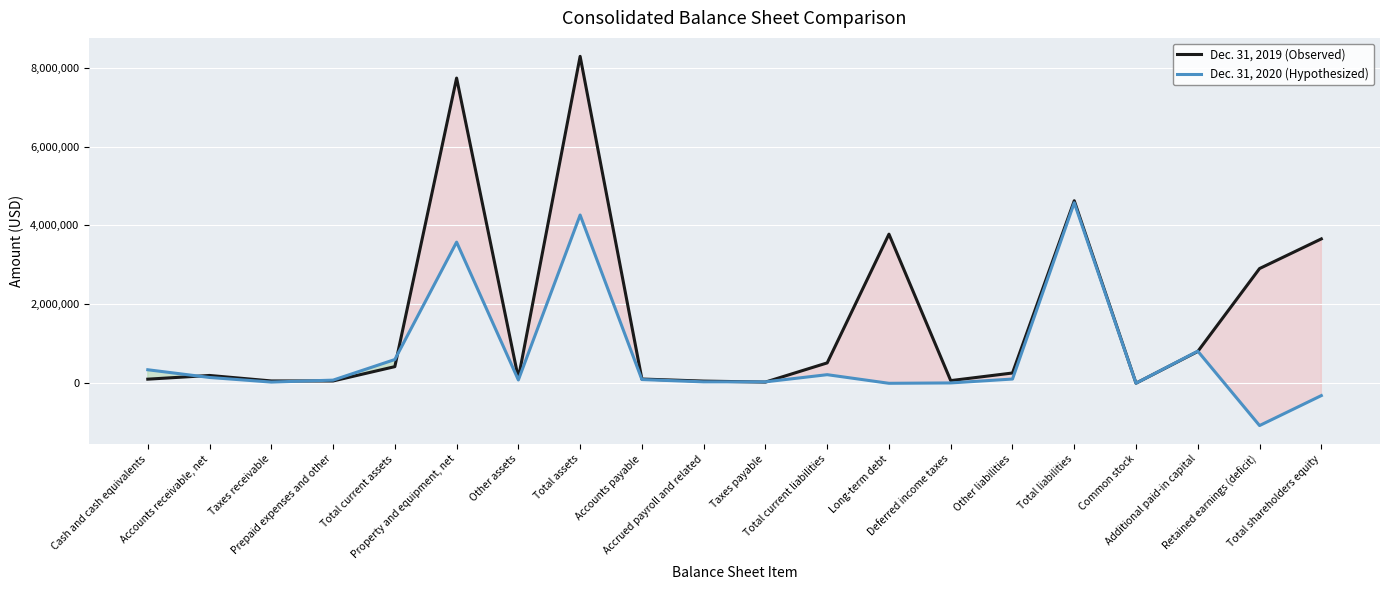

What is the approximate value of Dec. 31, 2019 (Observed) at Other liabilities?

260898